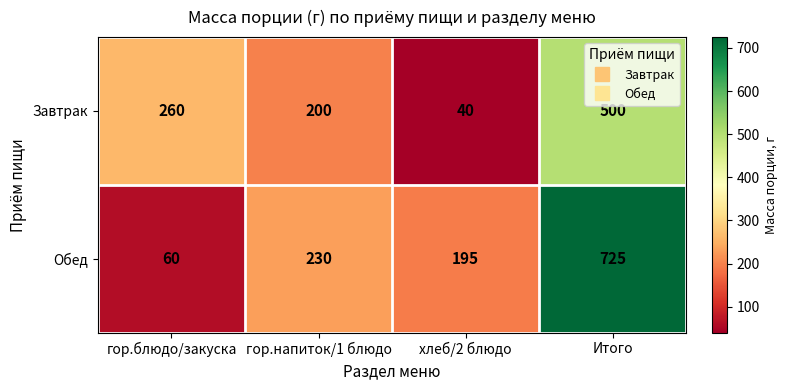

Reading left to right, transcribe all the data shown in this chart.

Завтрак: гор.блюдо/закуска=260	гор.напиток/1 блюдо=200	хлеб/2 блюдо=40	Итого=500
Обед: гор.блюдо/закуска=60	гор.напиток/1 блюдо=230	хлеб/2 блюдо=195	Итого=725